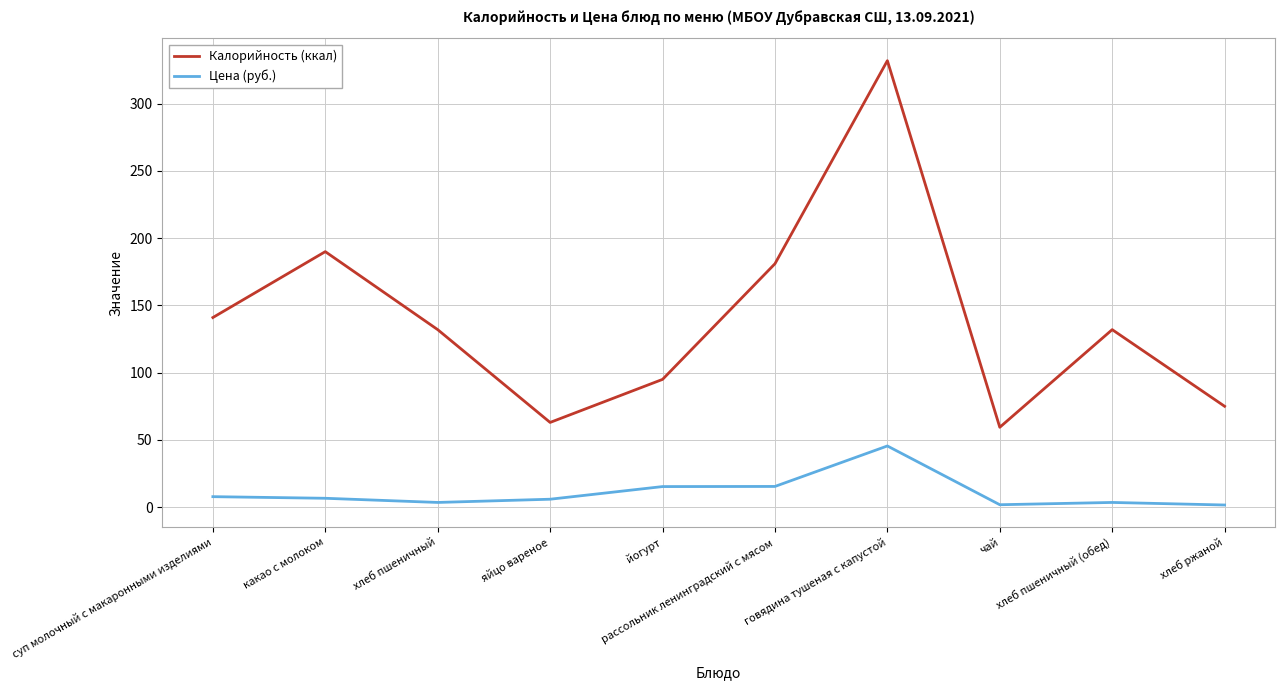

How many distinct data groups are displayed?

2